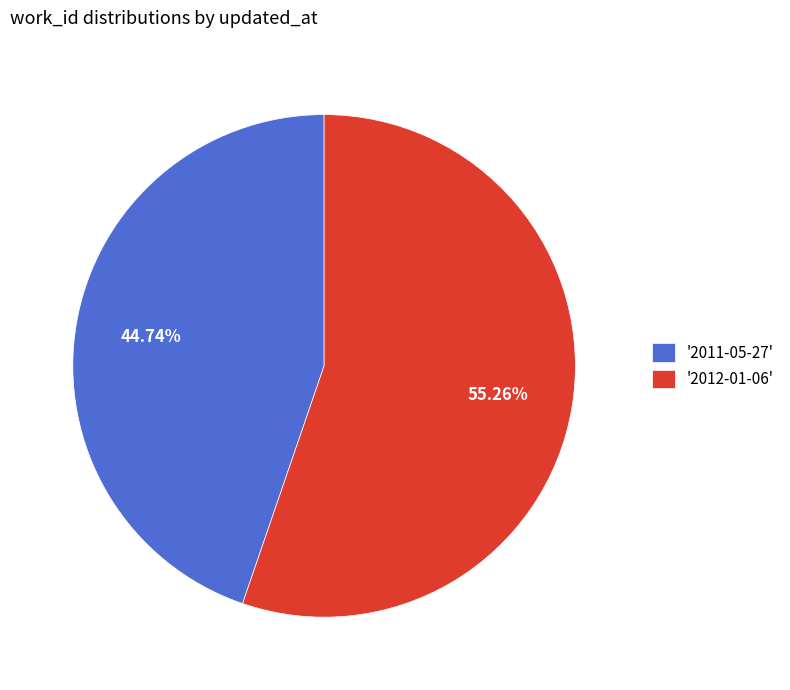

Count the number of slices in the pie.

2